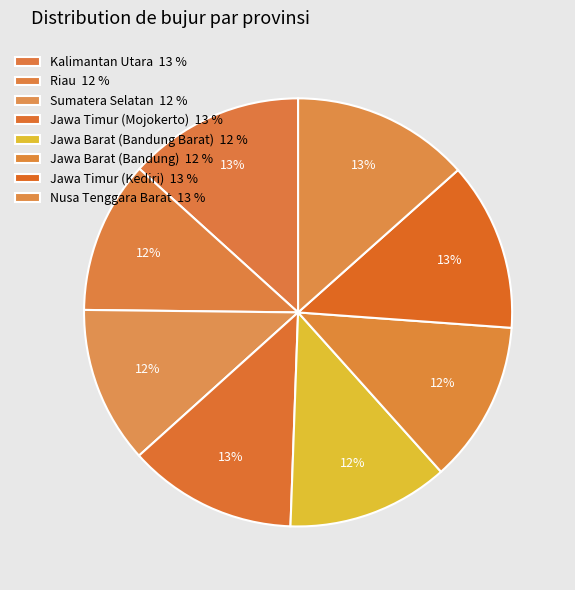

Which slice is the largest?

Nusa Tenggara Barat